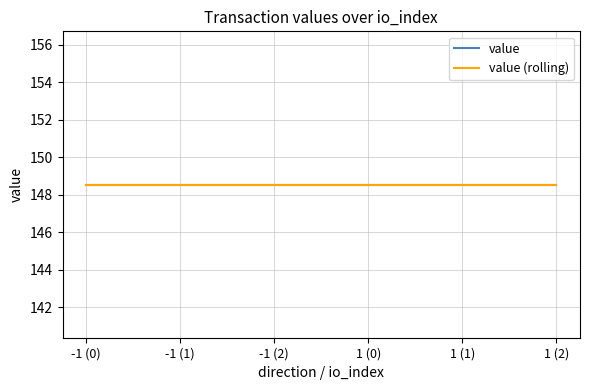

True or false: value has more than 2 points higher than both neighbors.

False